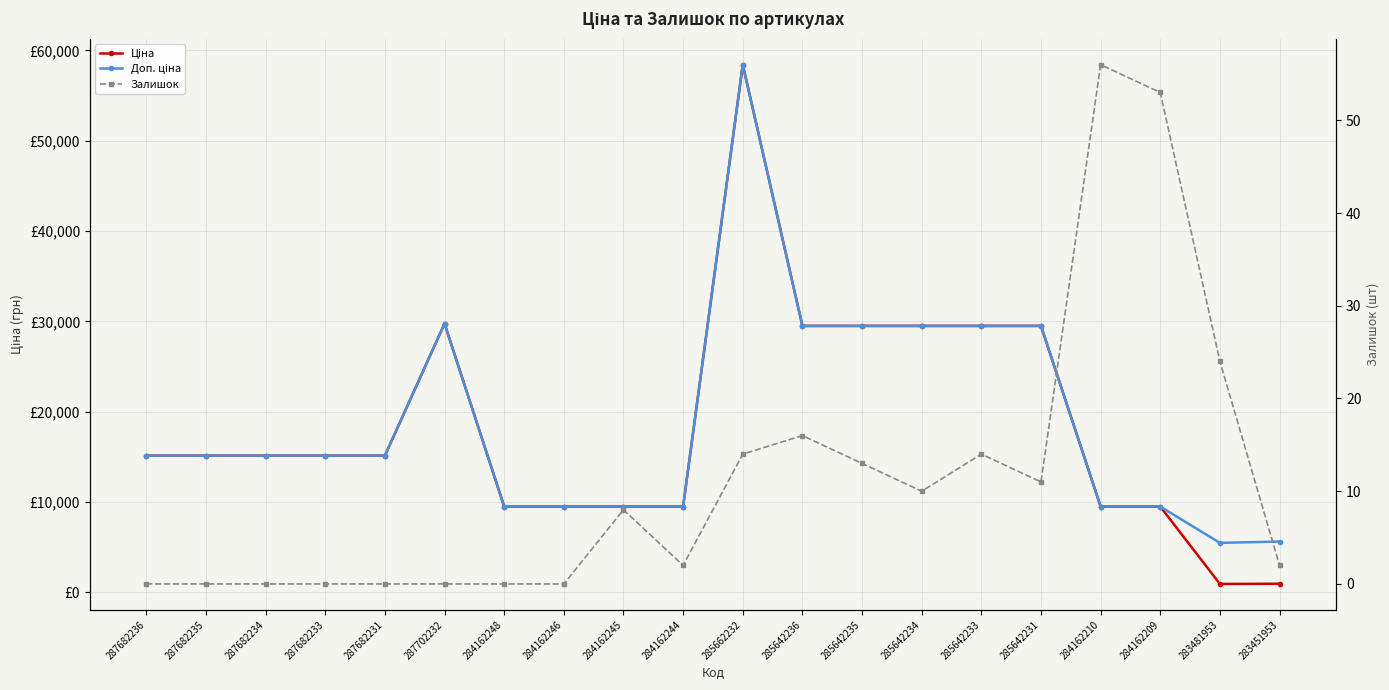

At which label does Залишок first exceed 8?

285662232